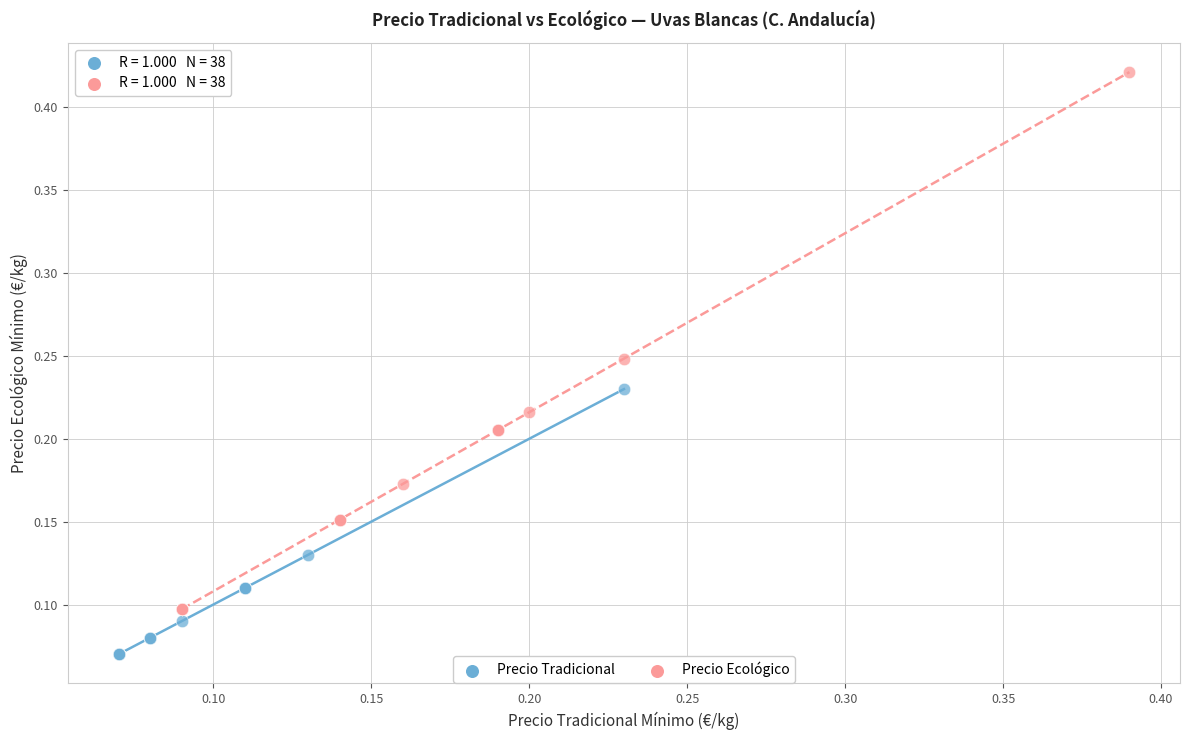

What are all the series names shown in the legend?

Precio Tradicional, Precio Ecológico